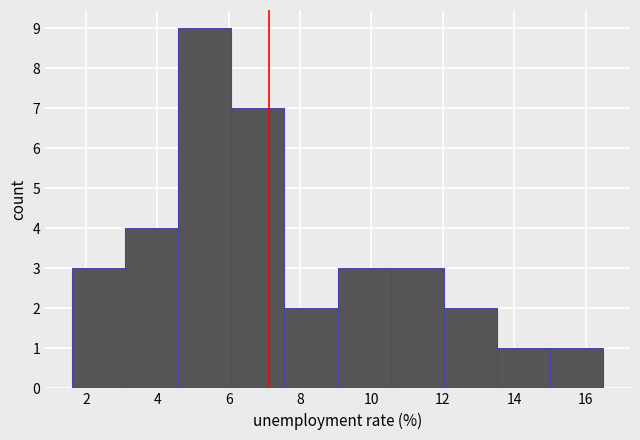

Reading left to right, list every bar in this chart as the range it spans on the x-axis followed by its height. Neither the bar edges nor the heights are printed on the chart, so give them approximately, as read against the axes.

1.6 to 3.0: 3
3.0 to 4.6: 4
4.6 to 6.0: 9
6.0 to 7.6: 7
7.6 to 9.0: 2
9.0 to 10.6: 3
10.6 to 12.0: 3
12.0 to 13.6: 2
13.6 to 15.0: 1
15.0 to 16.6: 1